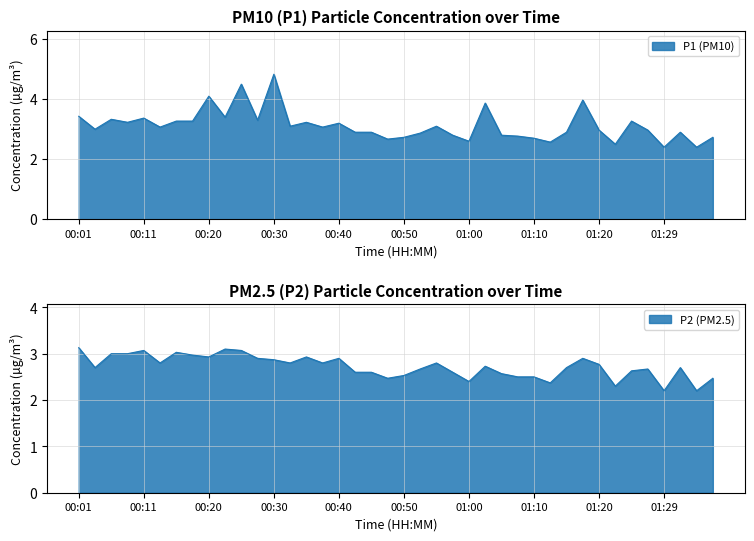

Which series changed the most between 00:13 and 01:15?

P1